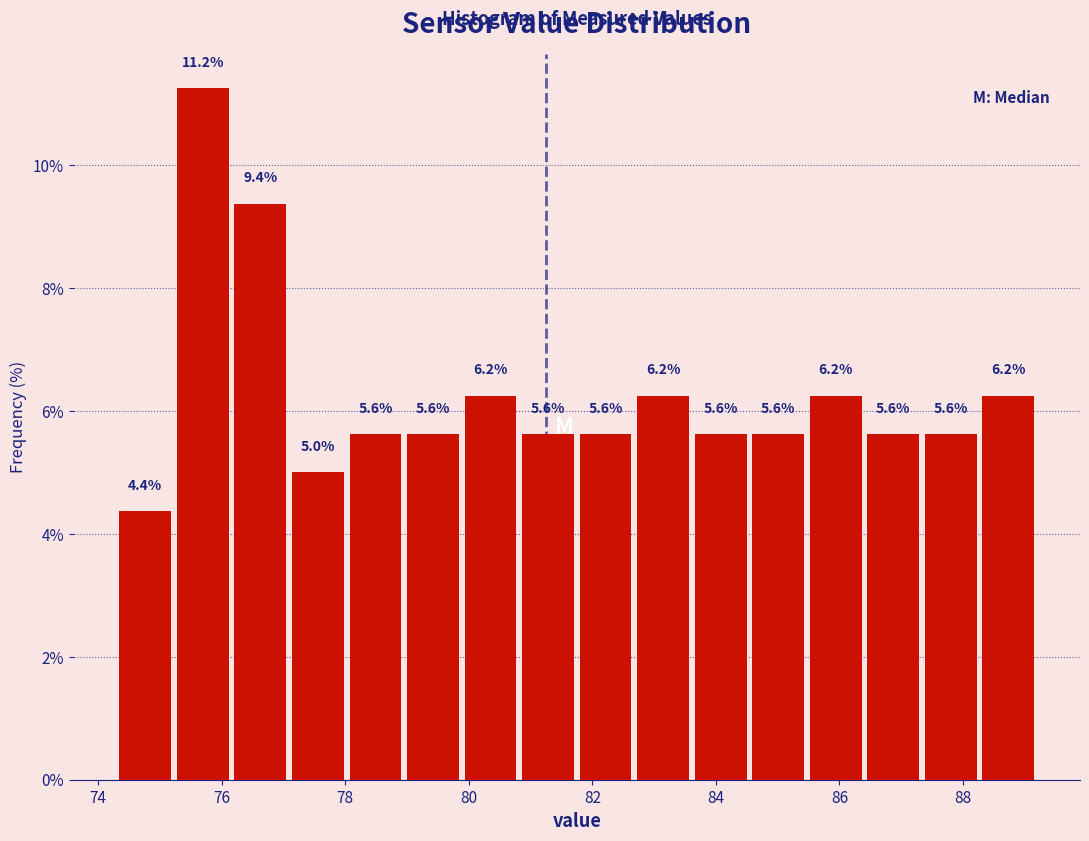

Reading left to right, list every bar in this chart as the range it spans on the x-axis followed by its height. The bar edges are not printed on the chart, so give them approximately, as read against the axis.

74.4 to 75.2: 4.4
75.2 to 76.2: 11.2
76.2 to 77.0: 9.4
77.0 to 78.0: 5.0
78.0 to 79.0: 5.6
79.0 to 79.8: 5.6
79.8 to 80.8: 6.2
80.8 to 81.8: 5.6
81.8 to 82.6: 5.6
82.6 to 83.6: 6.2
83.6 to 84.6: 5.6
84.6 to 85.4: 5.6
85.4 to 86.4: 6.2
86.4 to 87.4: 5.6
87.4 to 88.2: 5.6
88.2 to 89.2: 6.2